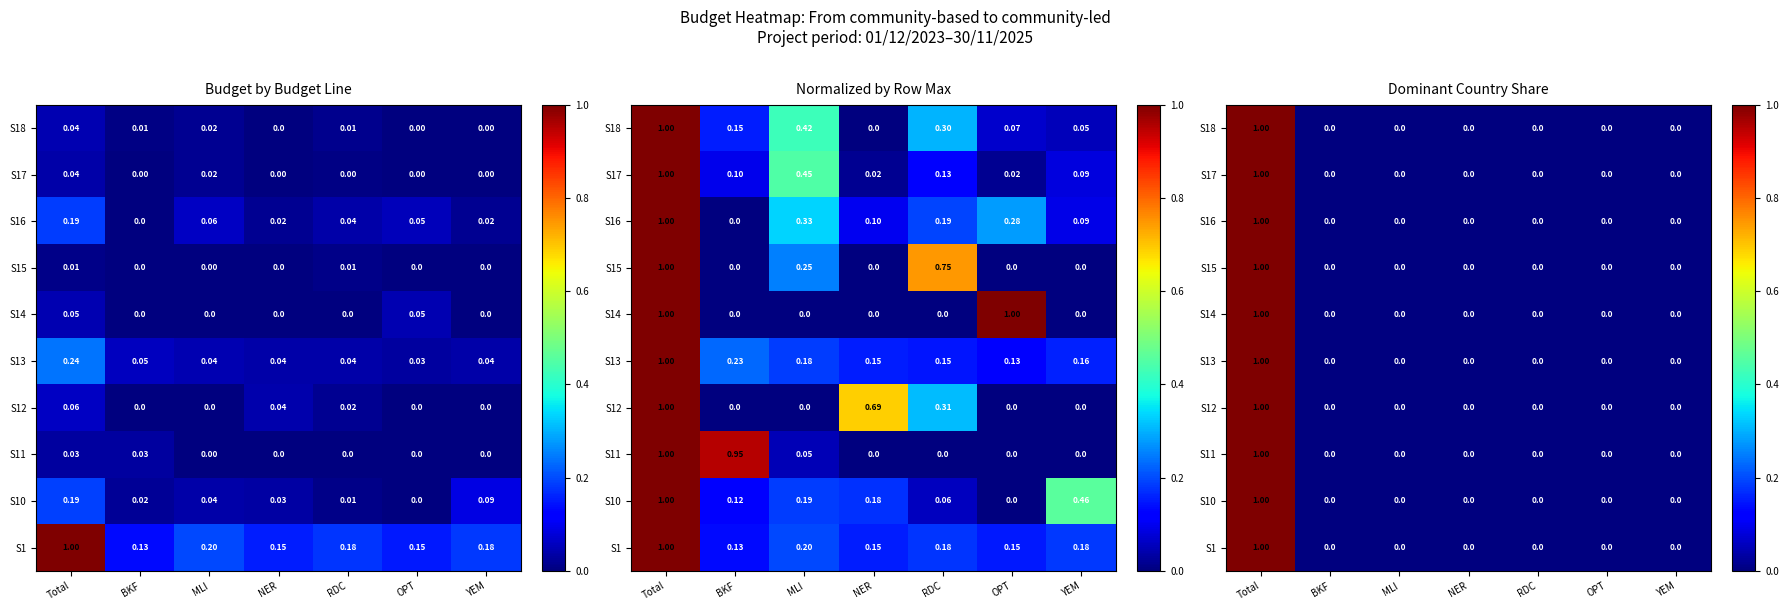

The S18 series shows 1 at MLI. True or false?

False